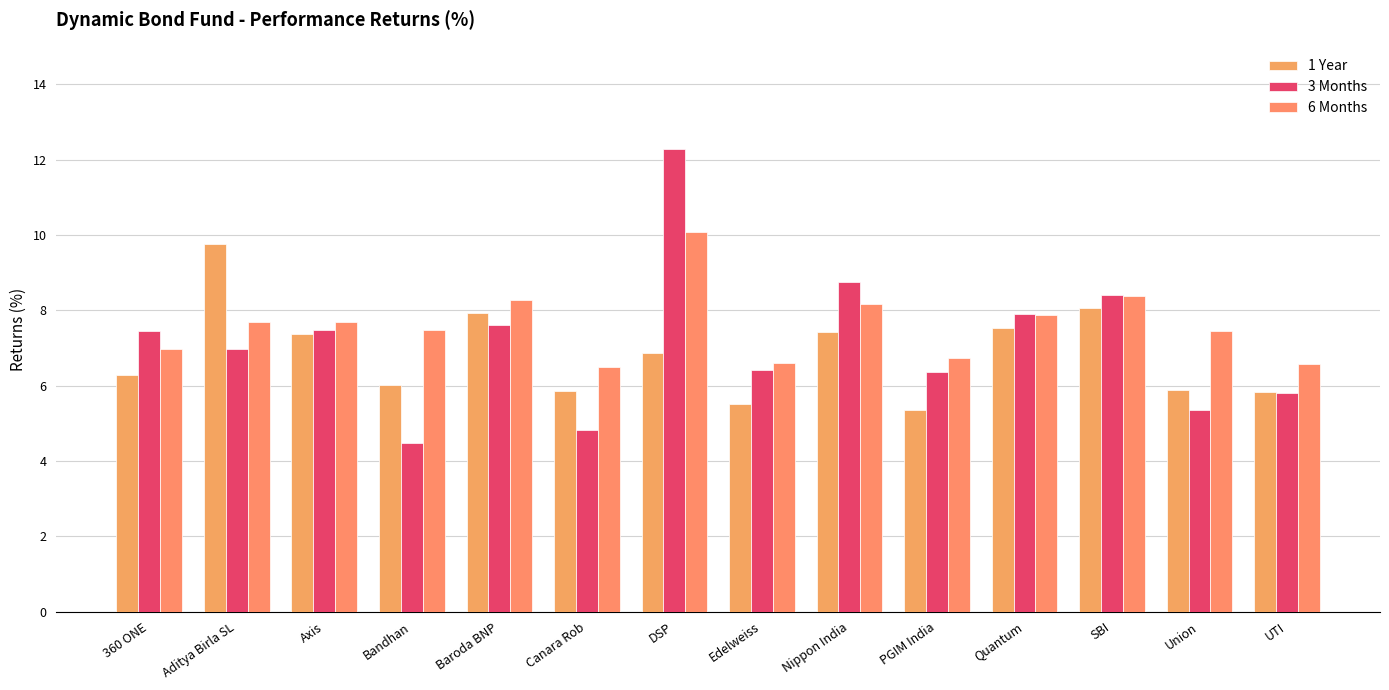

At which category is the sum across all series the highest?

DSP